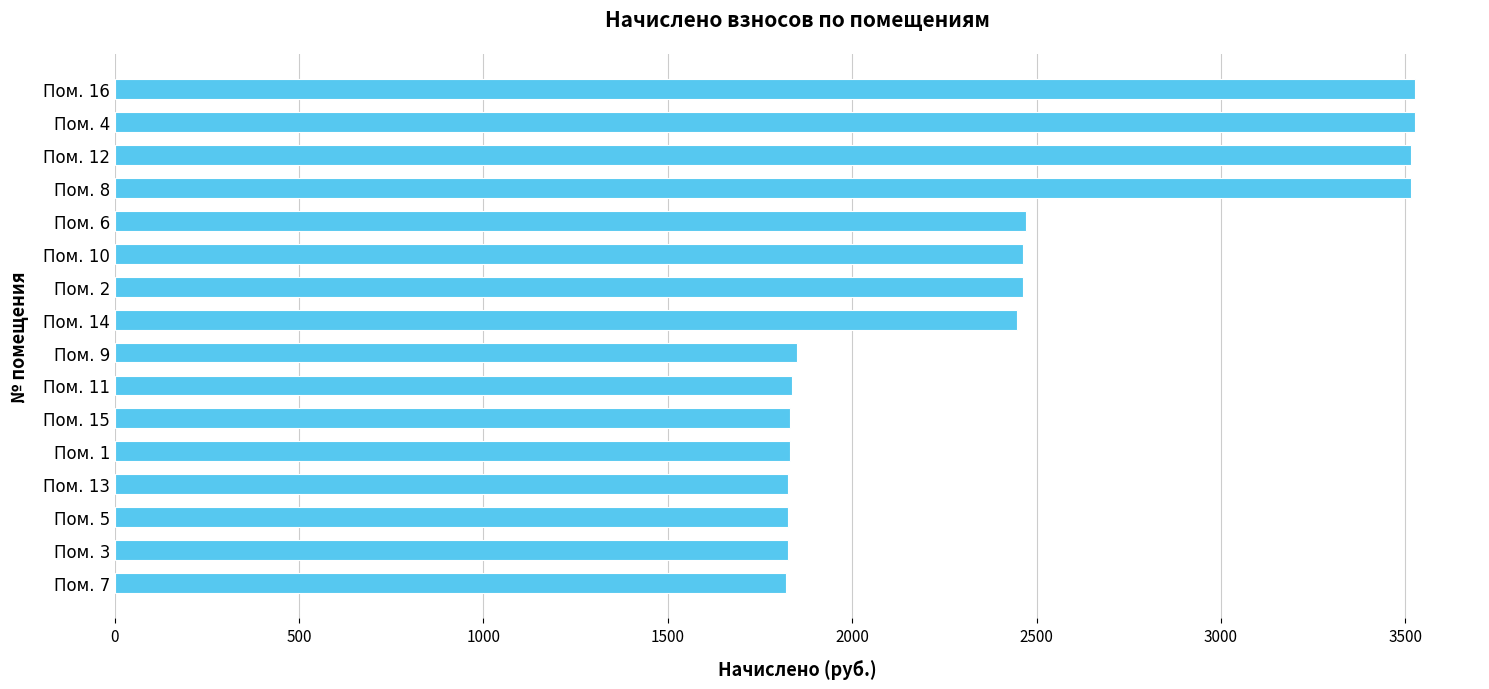

The value at Пом. 13 is 1825.9. True or false?

True